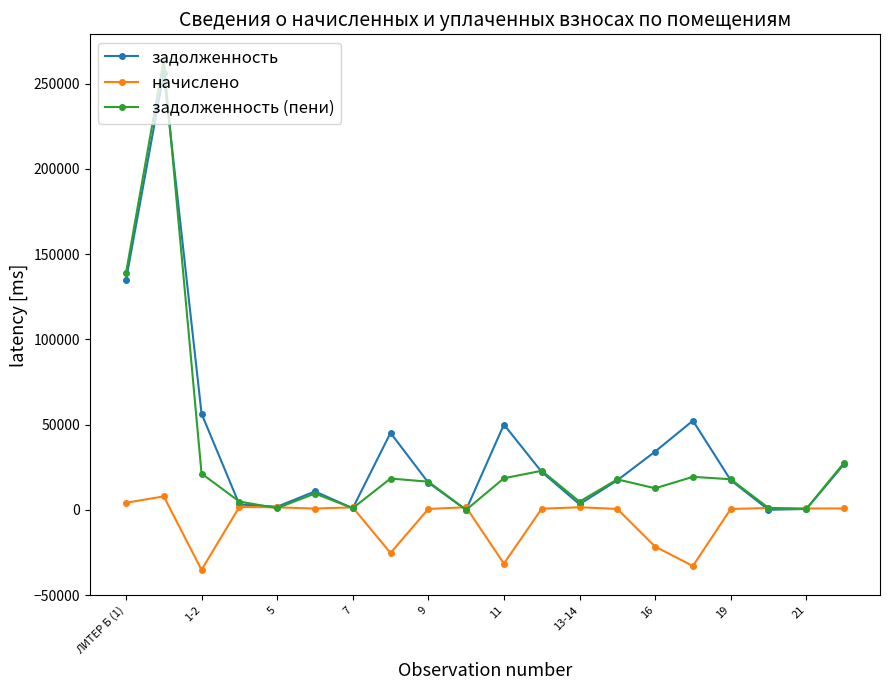

Rank the series by their maximum value, from lowest to highest.

начислено, задолженность, задолженность (пени)